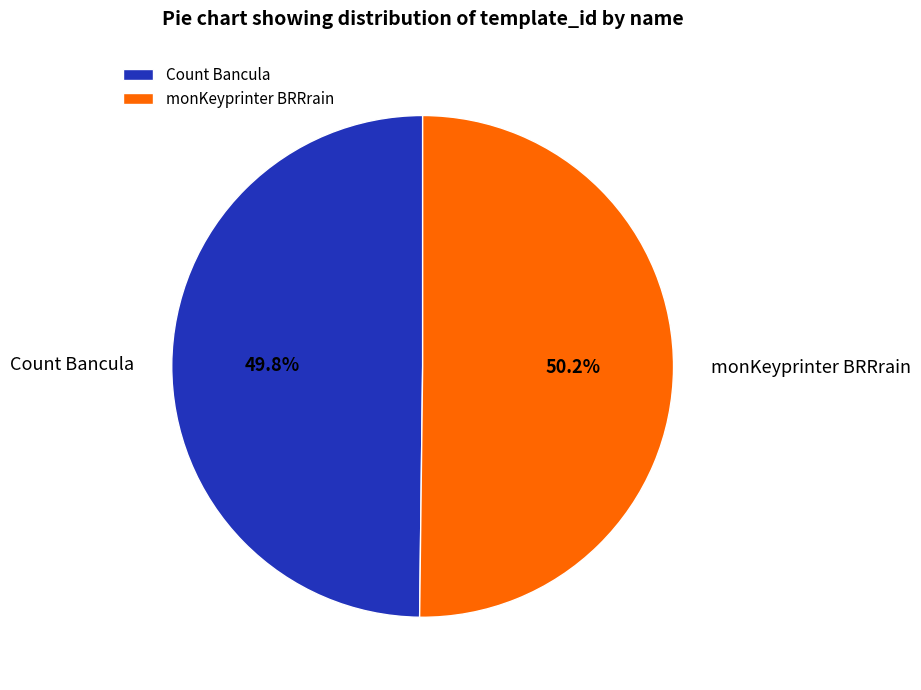

Is it true that monKeyprinter BRRrain is 64% of the pie?

False